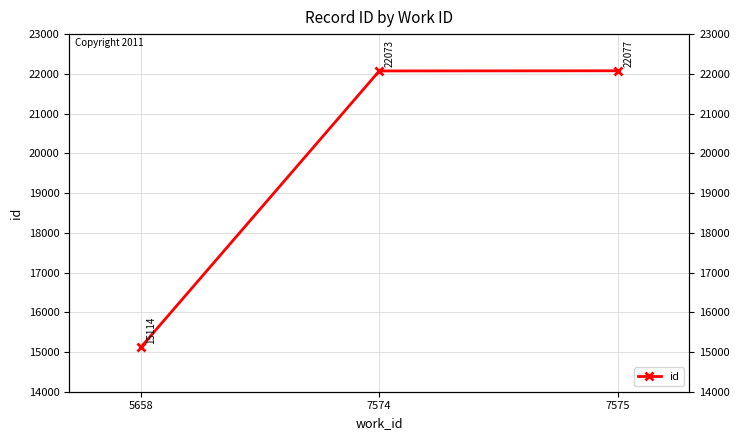

Reading left to right, list all the values displayed in this chart.

15114	22073	22077